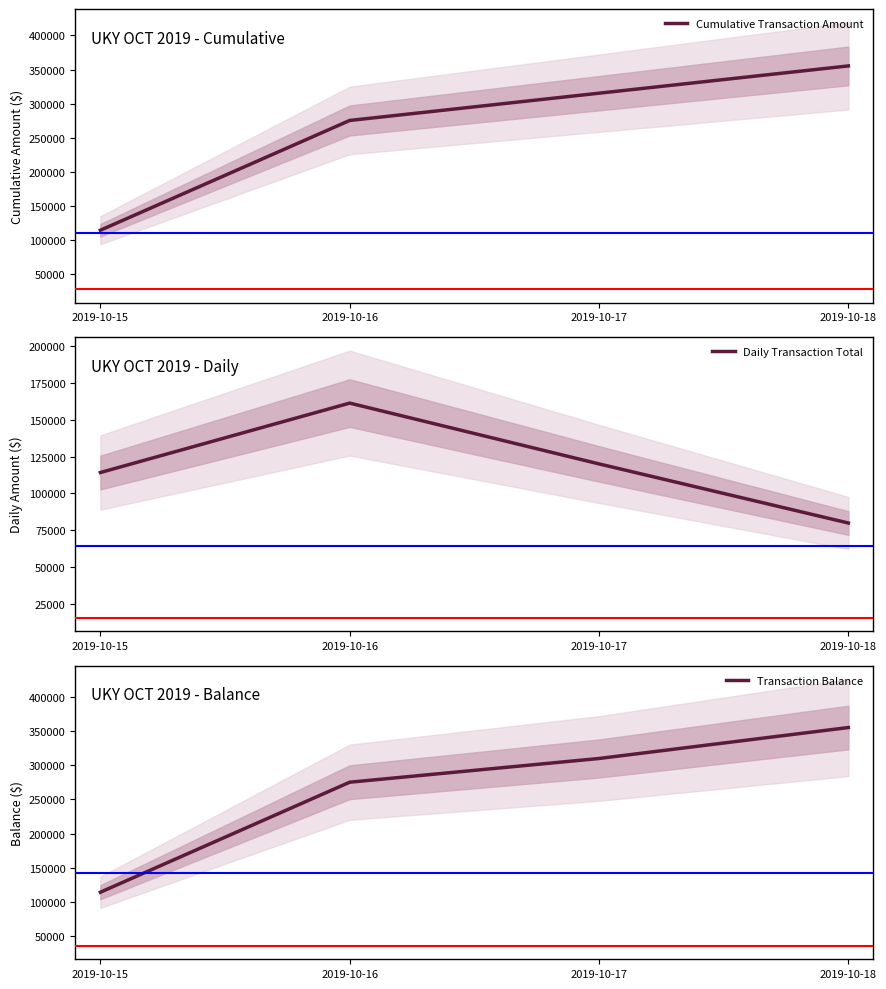

What are all the series names shown in the legend?

Cumulative Transaction Amount, Daily Transaction Total, Transaction Balance